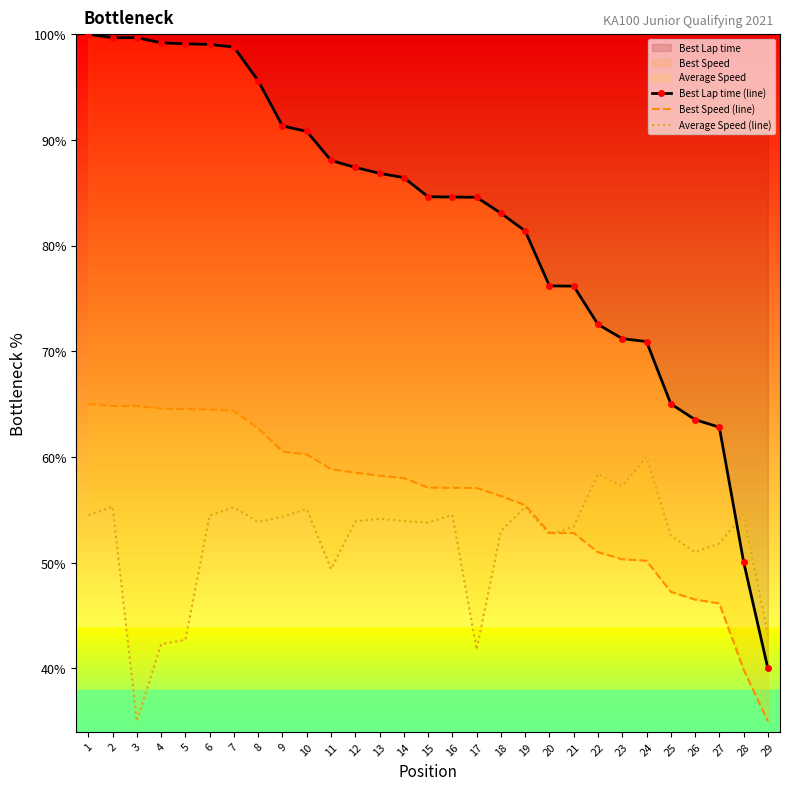

What is the total value across all series at 10?

206.1